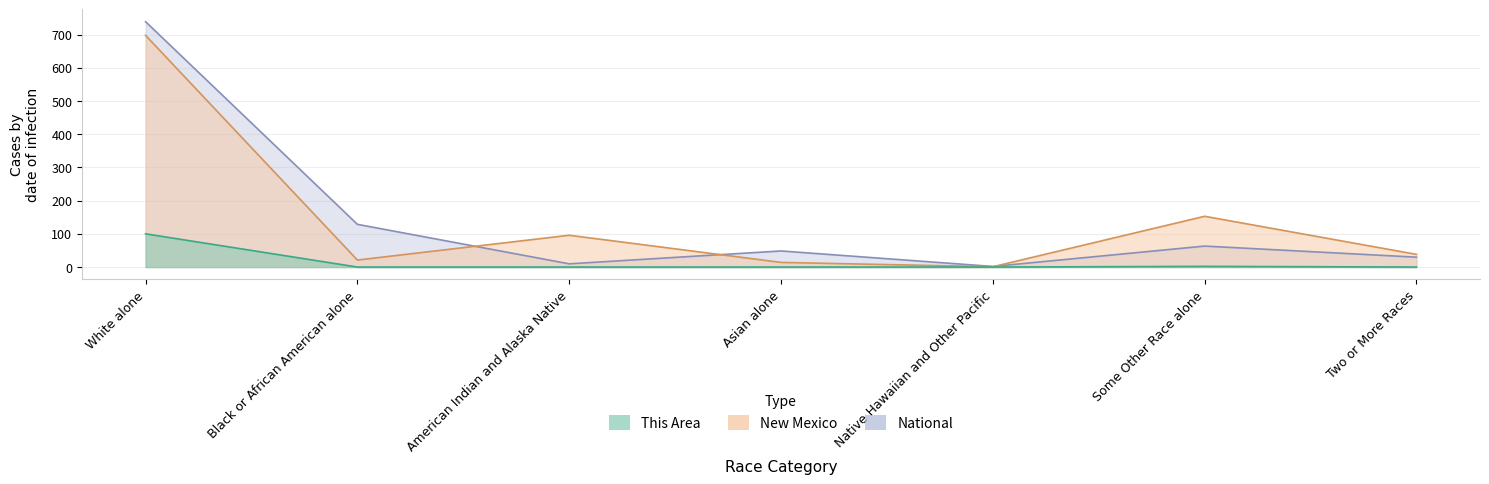

The National series shows 738.6 at White alone. True or false?

True